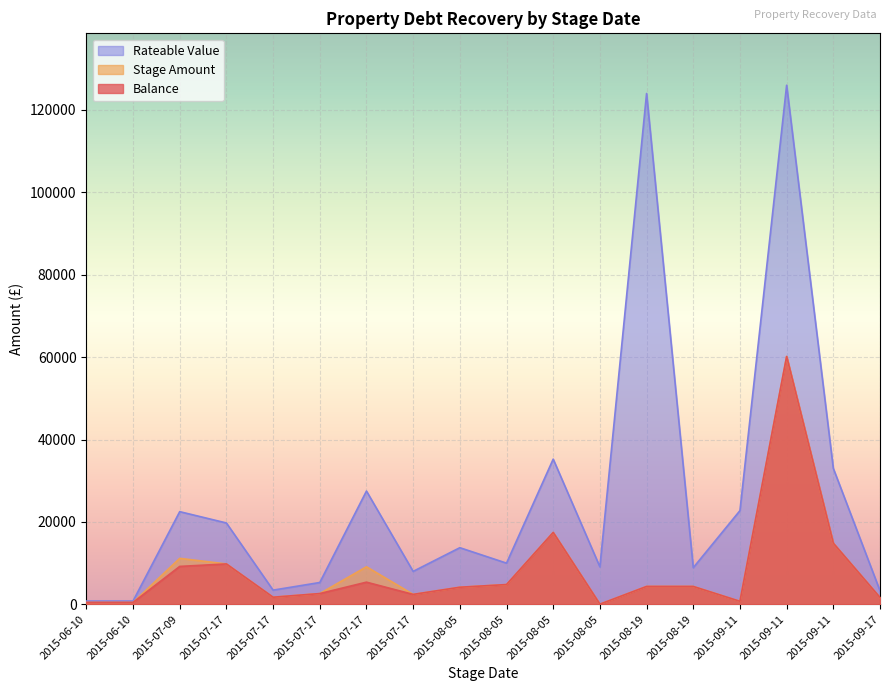

True or false: Rateable Value and Stage Amount cross at least once.

False